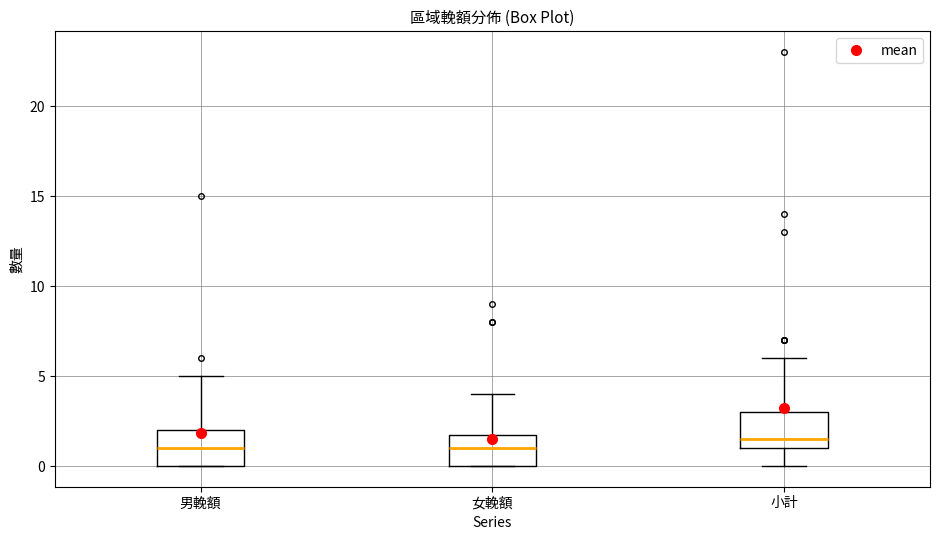

Which box's median line is the highest?

小計